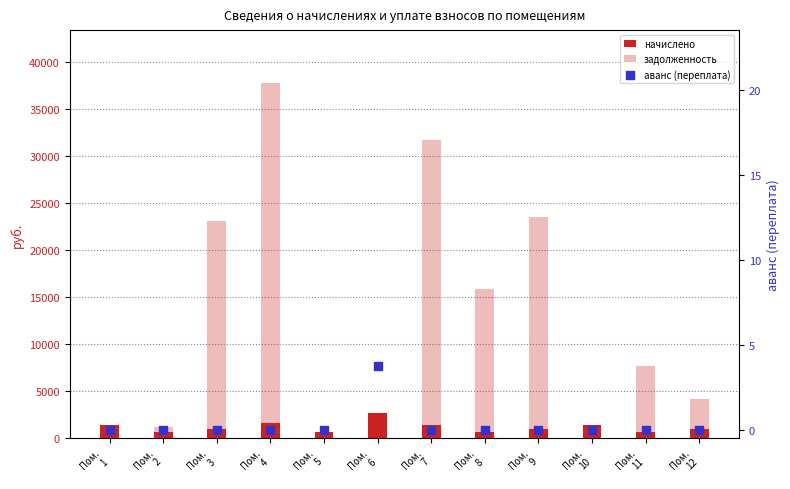

What is the total value across all series at Пом.
1?

1807.0